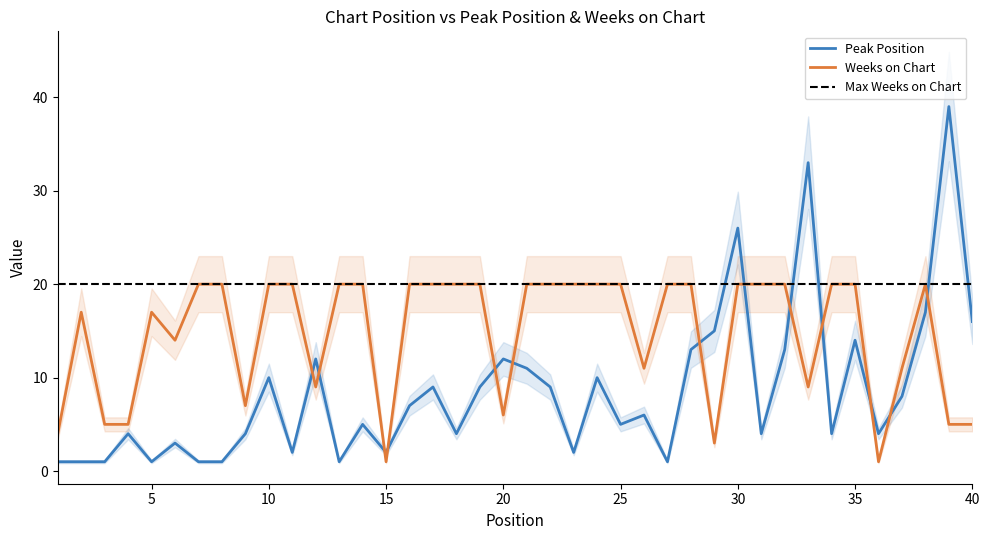

What is the greatest value displayed?

39